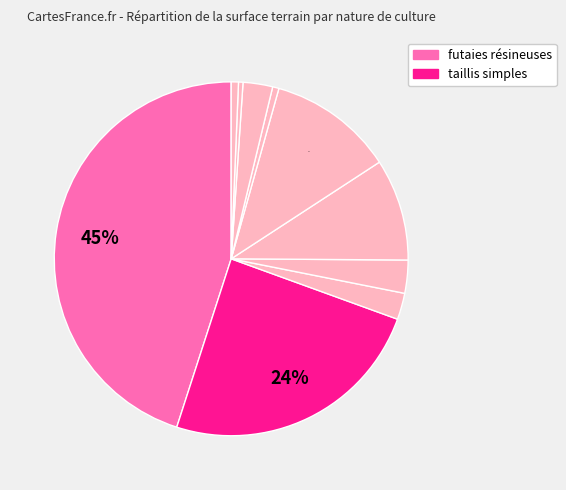

How many segments does this pie chart have?

10